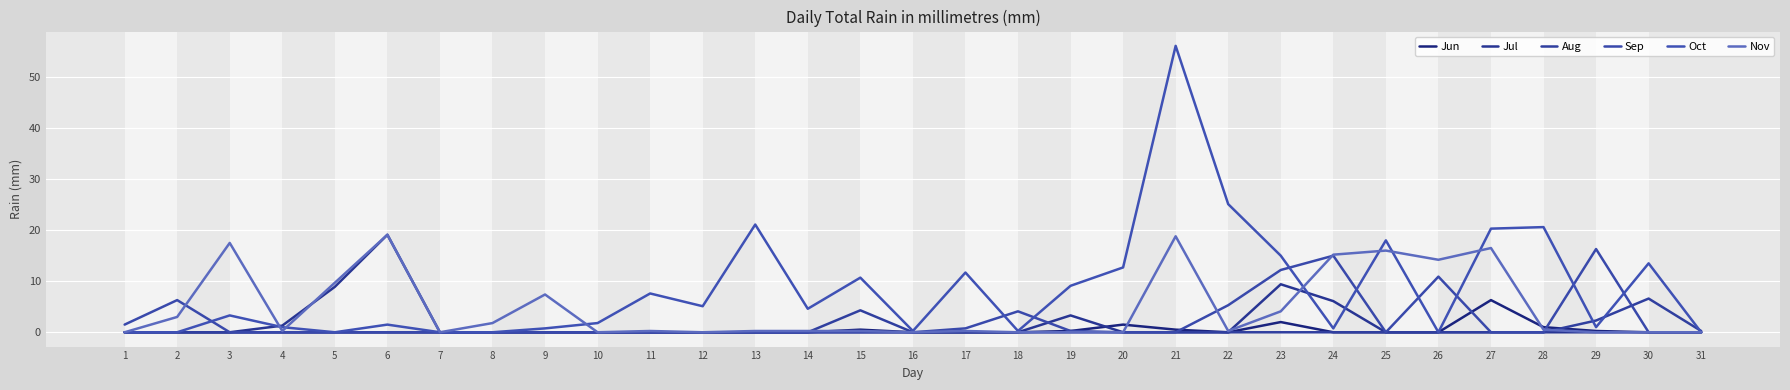

At how many categories does at least one series exceed 33?

1